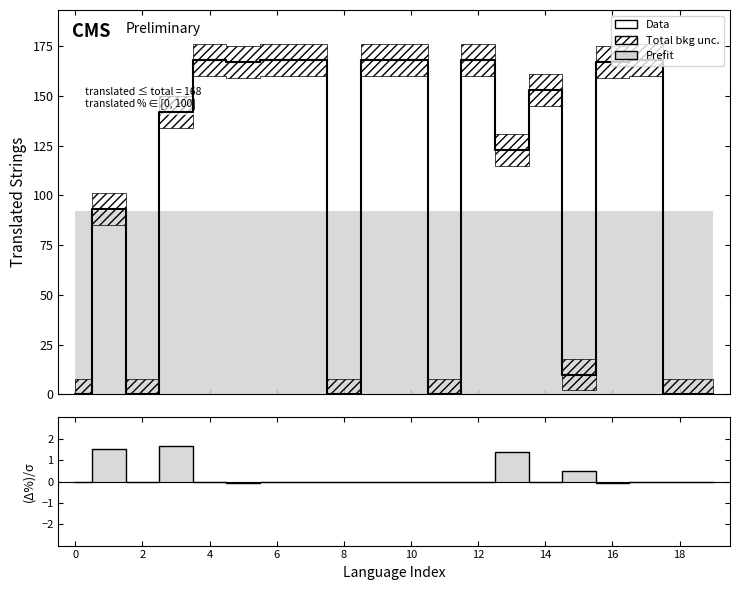

Reading right to left, list all the values displayed in this chart.

Data: 0.0	0.0	168.0	167.0	10.0	153.0	123.0	168.0	0.0	168.0	168.0	0.0	168.0	168.0	167.0	168.0	142.0	0.0	93.0	0.0
translated_percent: 0.0	0.0	0.0	-0.1	0.5	-0.0	1.4	0.0	0.0	0.0	0.0	0.0	0.0	0.0	-0.1	0.0	1.7	0.0	1.5	0.0